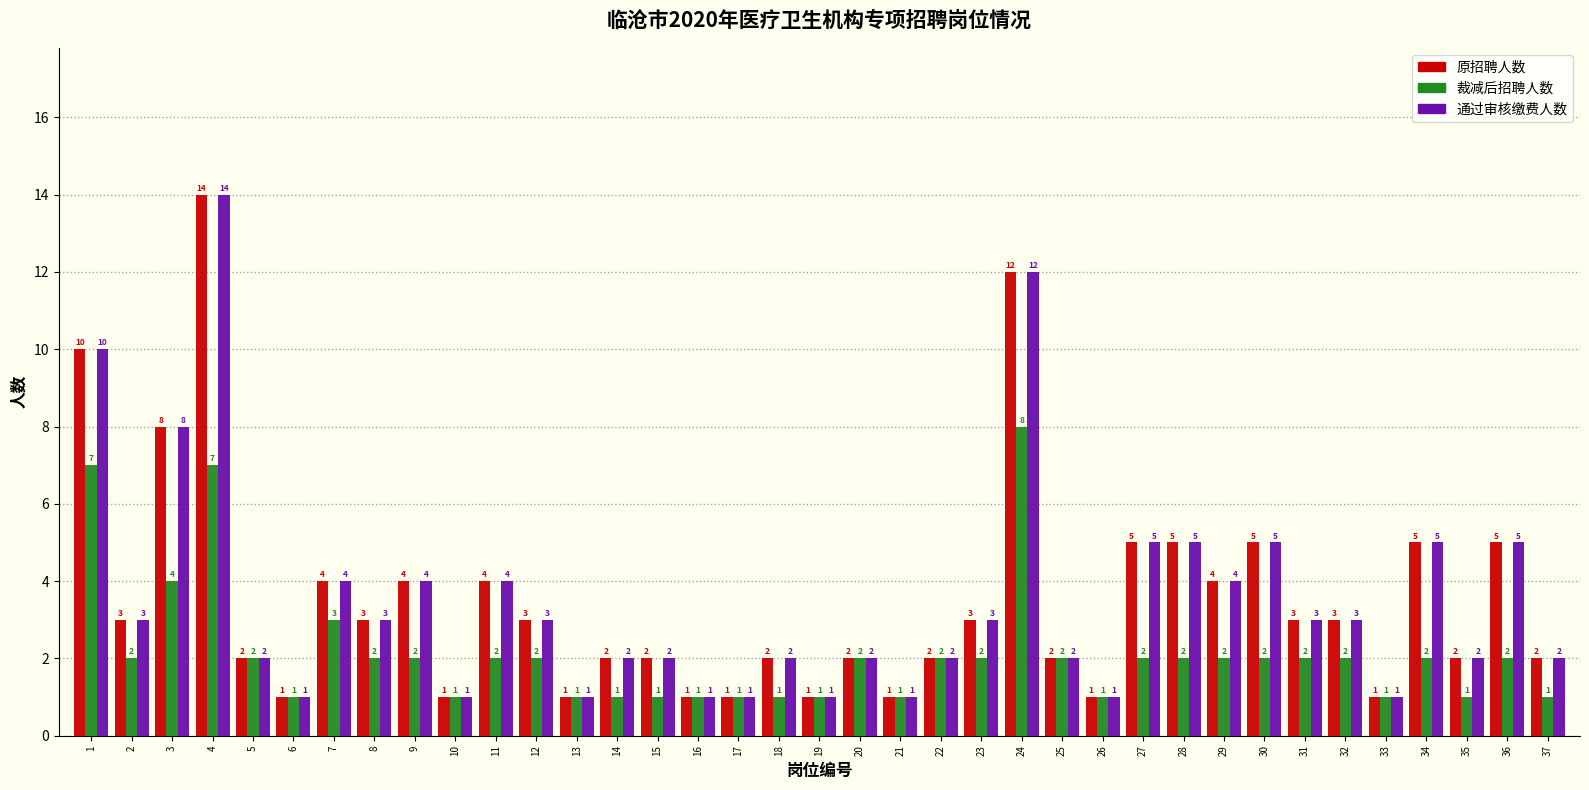

Reading left to right, list all the values displayed in this chart.

原招聘人数: 1=10	2=3	3=8	4=14	5=2	6=1	7=4	8=3	9=4	10=1	11=4	12=3	13=1	14=2	15=2	16=1	17=1	18=2	19=1	20=2	21=1	22=2	23=3	24=12	25=2	26=1	27=5	28=5	29=4	30=5	31=3	32=3	33=1	34=5	35=2	36=5	37=2
裁减后招聘人数: 1=7	2=2	3=4	4=7	5=2	6=1	7=3	8=2	9=2	10=1	11=2	12=2	13=1	14=1	15=1	16=1	17=1	18=1	19=1	20=2	21=1	22=2	23=2	24=8	25=2	26=1	27=2	28=2	29=2	30=2	31=2	32=2	33=1	34=2	35=1	36=2	37=1
通过审核缴费人数: 1=10	2=3	3=8	4=14	5=2	6=1	7=4	8=3	9=4	10=1	11=4	12=3	13=1	14=2	15=2	16=1	17=1	18=2	19=1	20=2	21=1	22=2	23=3	24=12	25=2	26=1	27=5	28=5	29=4	30=5	31=3	32=3	33=1	34=5	35=2	36=5	37=2